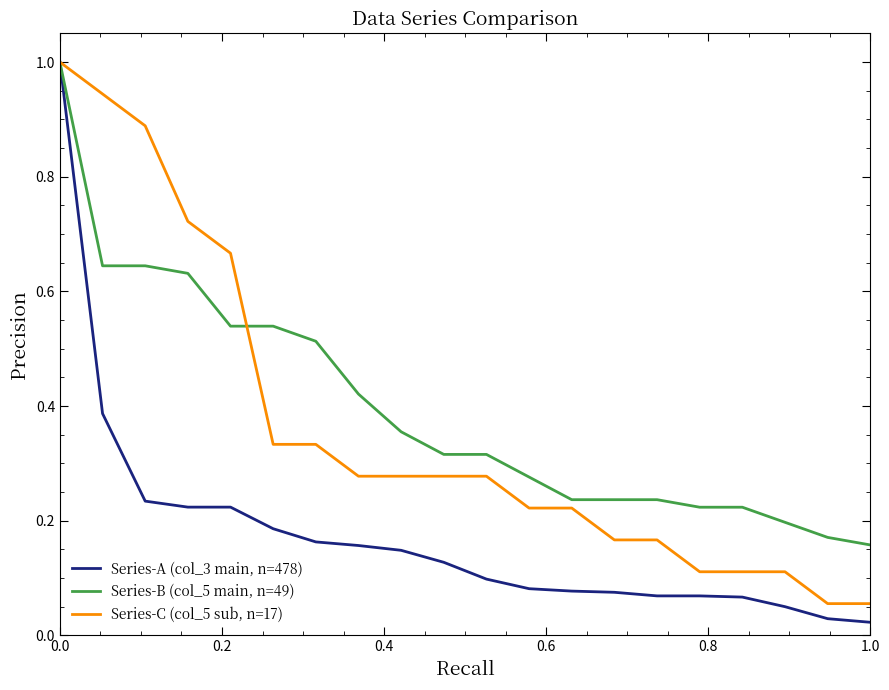

What is the highest value of the Series-B (col_5 main, n=49) series?

1.0